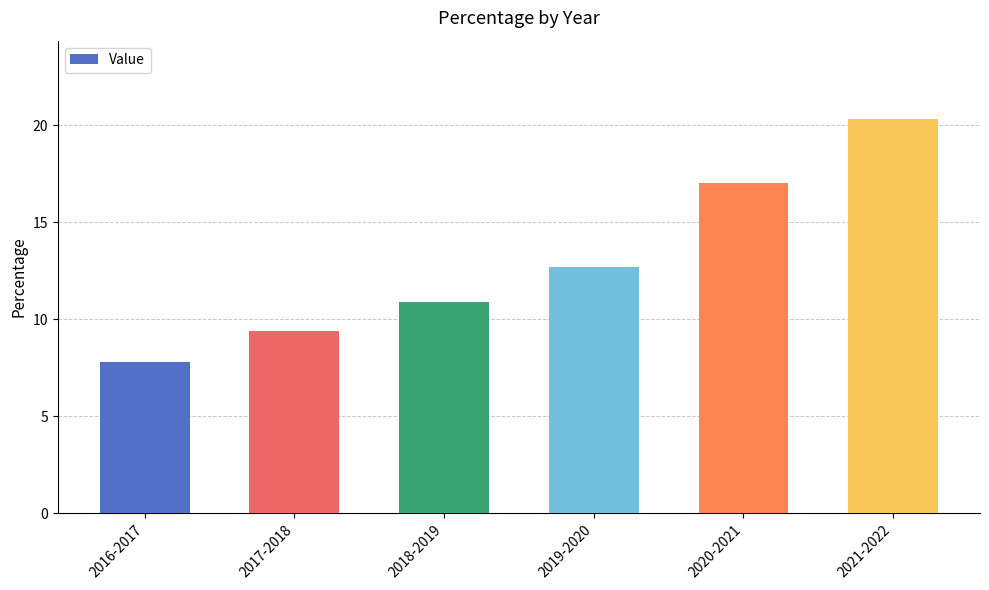

How many bars are there in total?

6